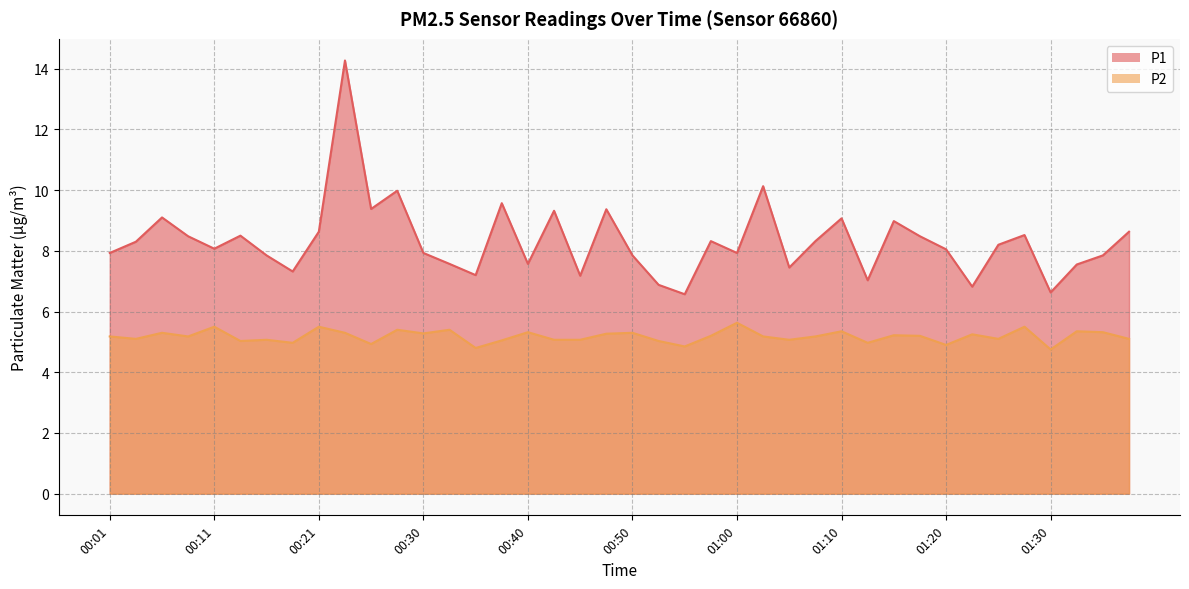

What is the smallest value displayed?

4.8